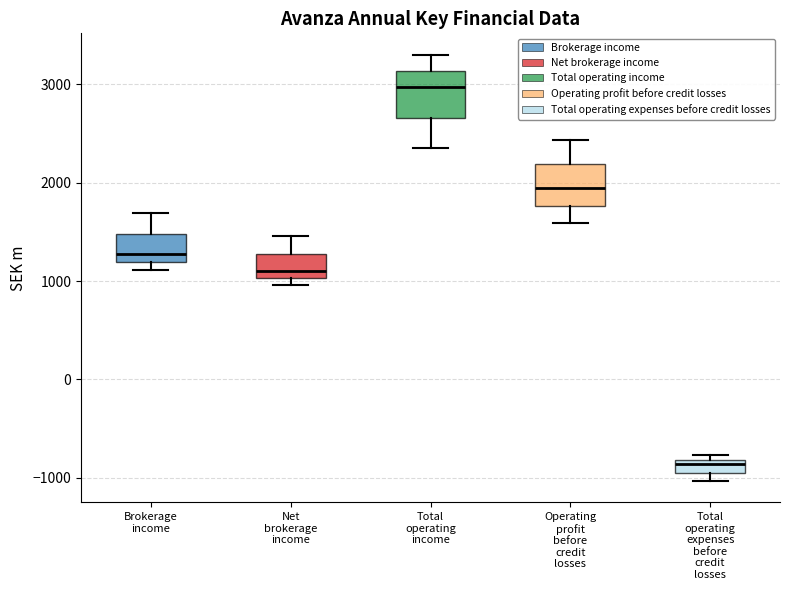

Where does the median line of the box for Operating profit before credit losses sit on the y-axis? The values are not printed on the chart, so give them approximately, as read against the axis.

1900